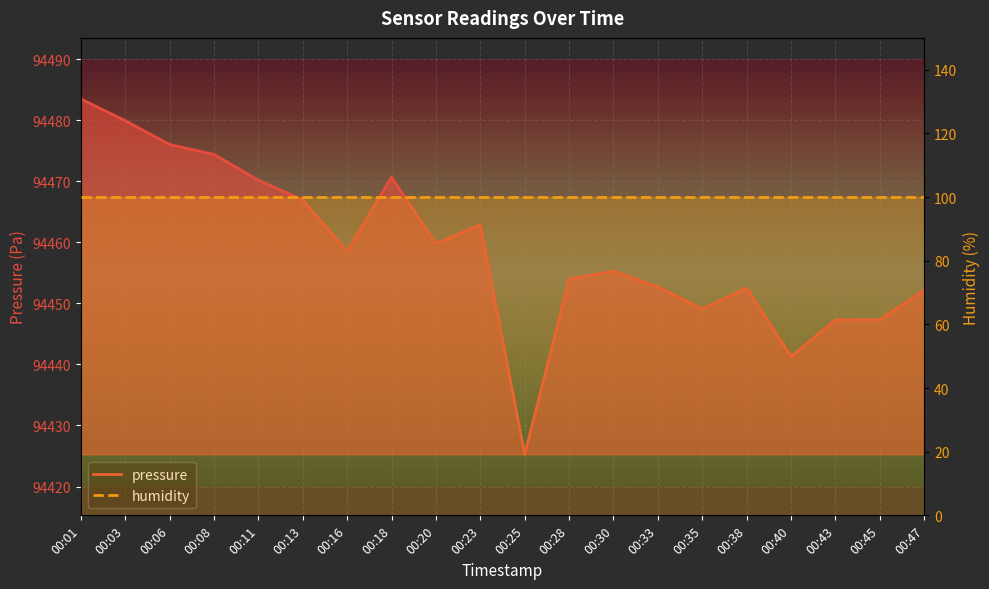

How many values exceed 94458?

10